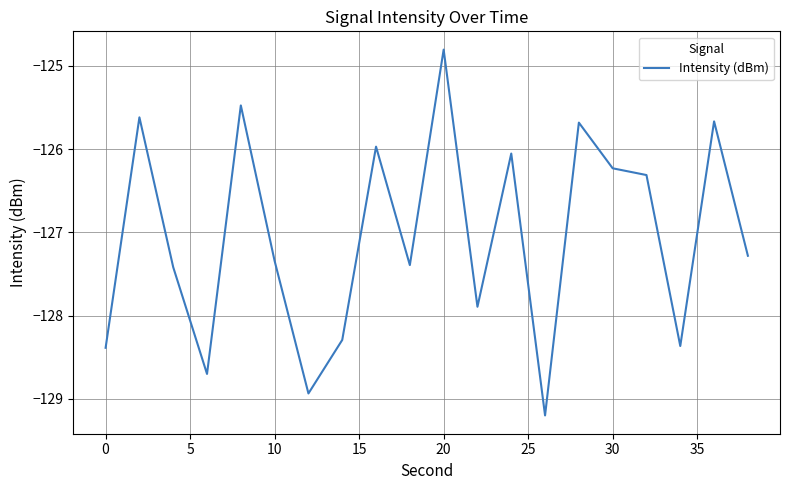

What is the difference between the maximum and minimum values?

4.4